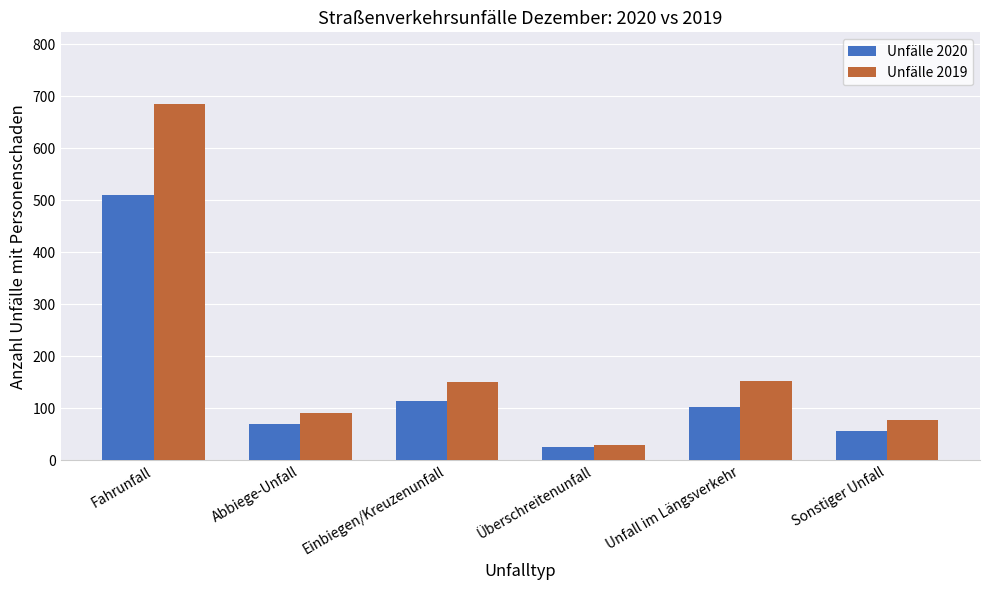

The value of Unfälle 2019 at Überschreitenunfall is 29. True or false?

True